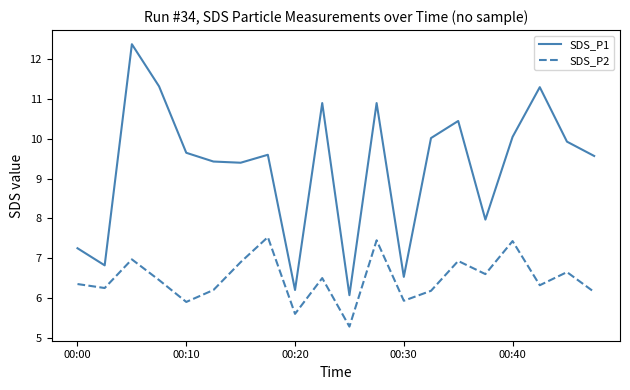

True or false: SDS_P1 and SDS_P2 intersect in this chart.

False